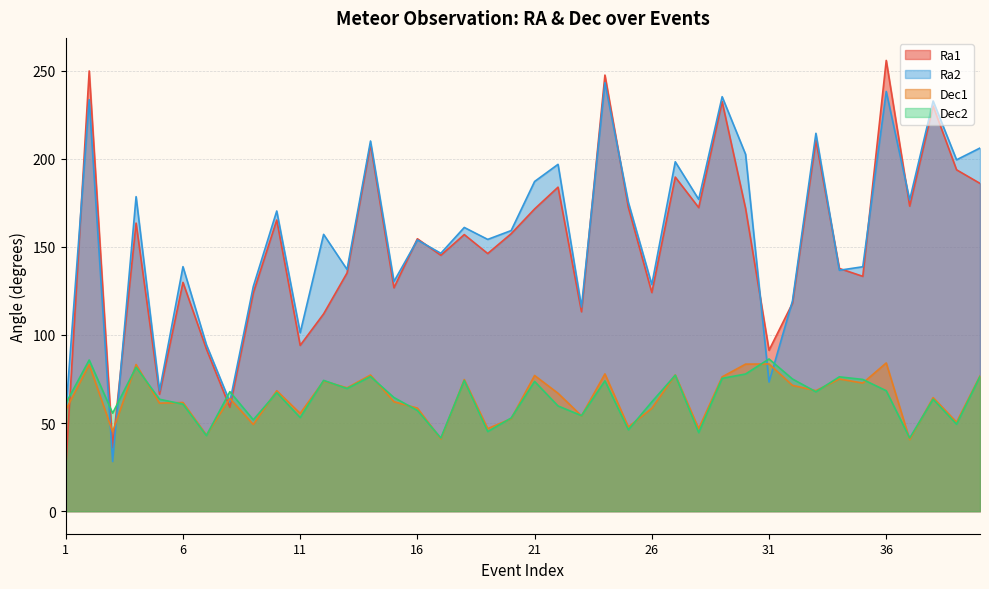

What is the approximate value of Ra2 at 20?

159.2